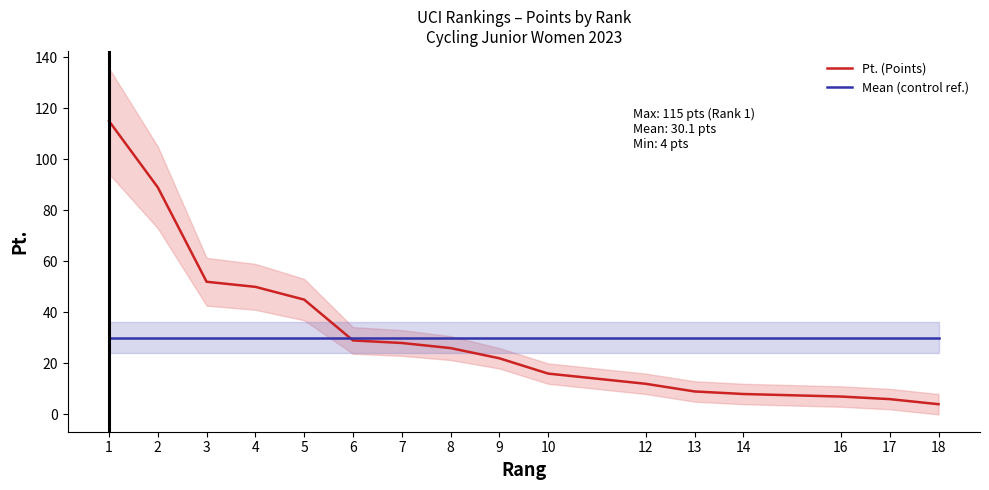

What is the maximum value shown in the chart?

115.0